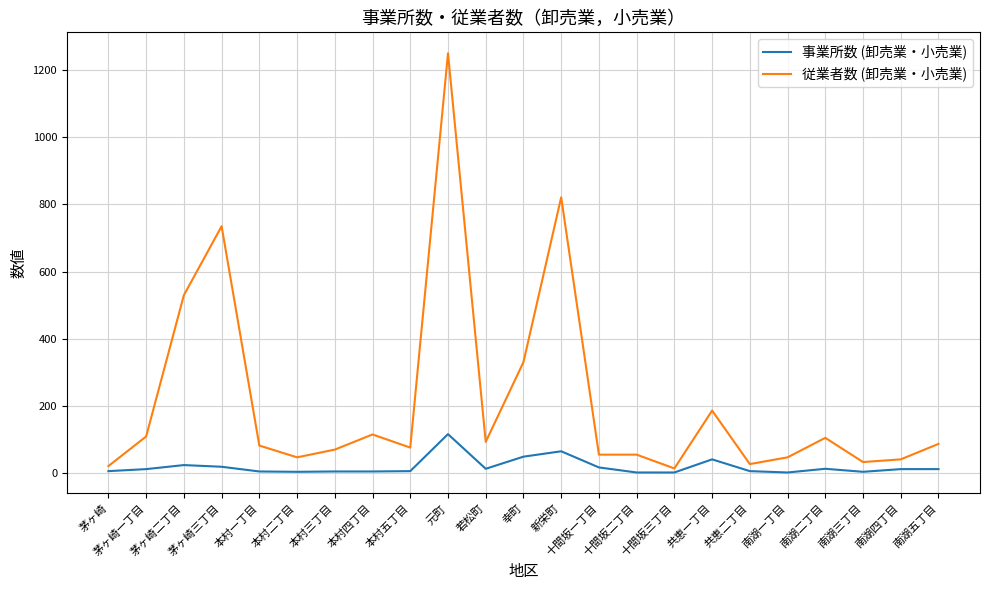

What is the spread (max minus min) of values at 茅ヶ崎?

15